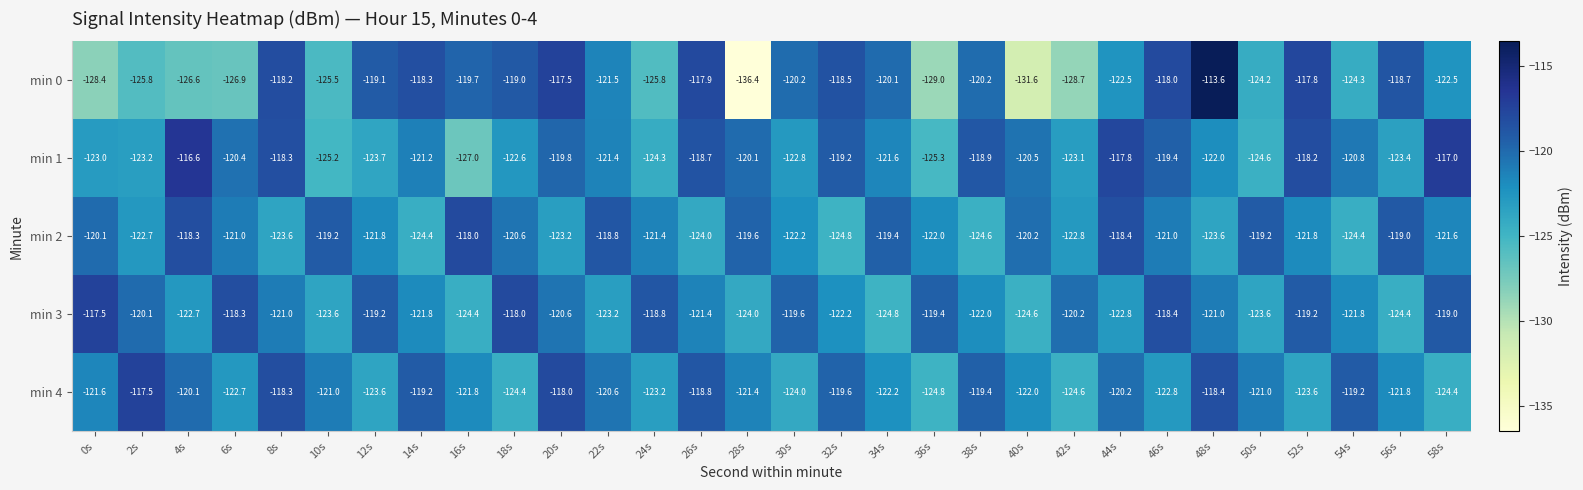

What is the average value of the min 4 series?

-121.3